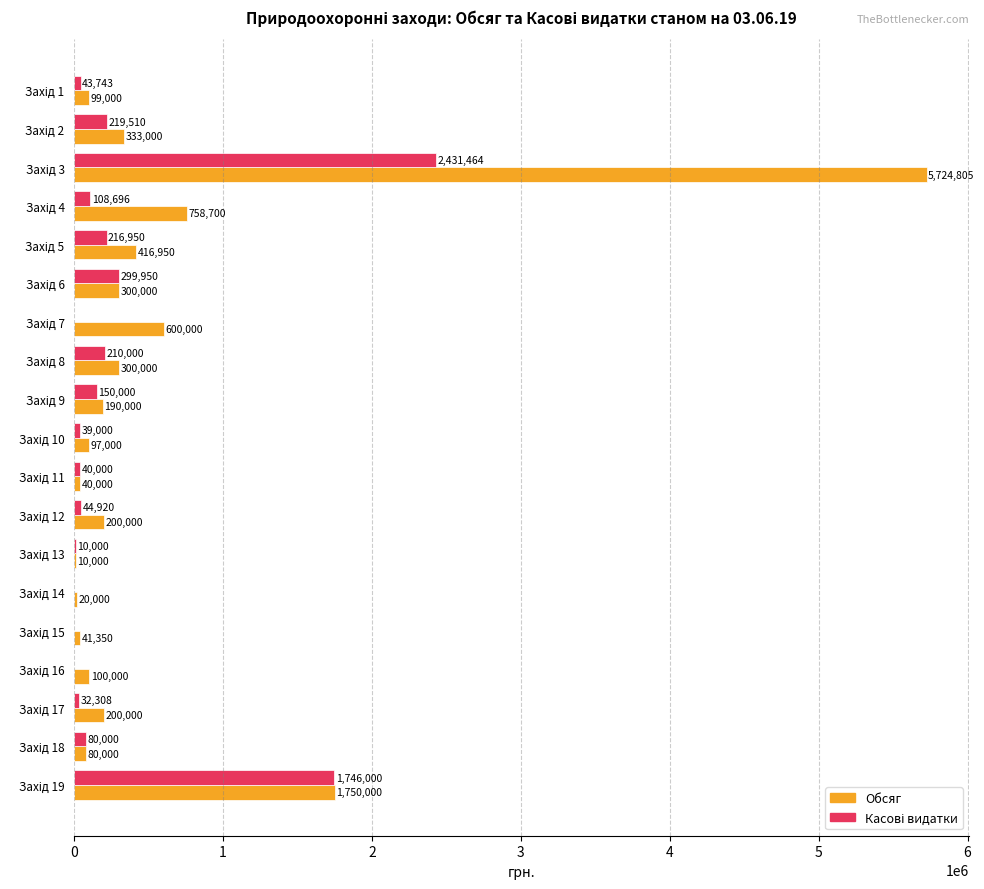

What is the highest value of the Обсяг series?

5724805.1